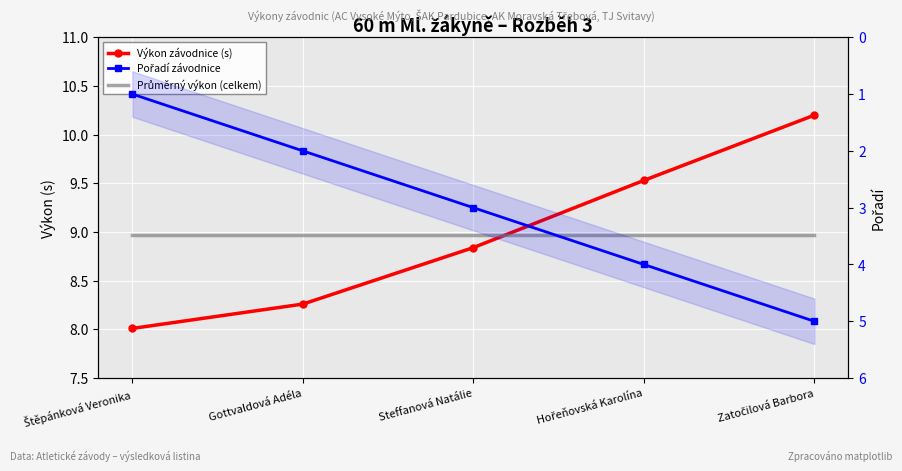

True or false: Výkon závodnice (s) and Pořadí závodnice intersect in this chart.

False